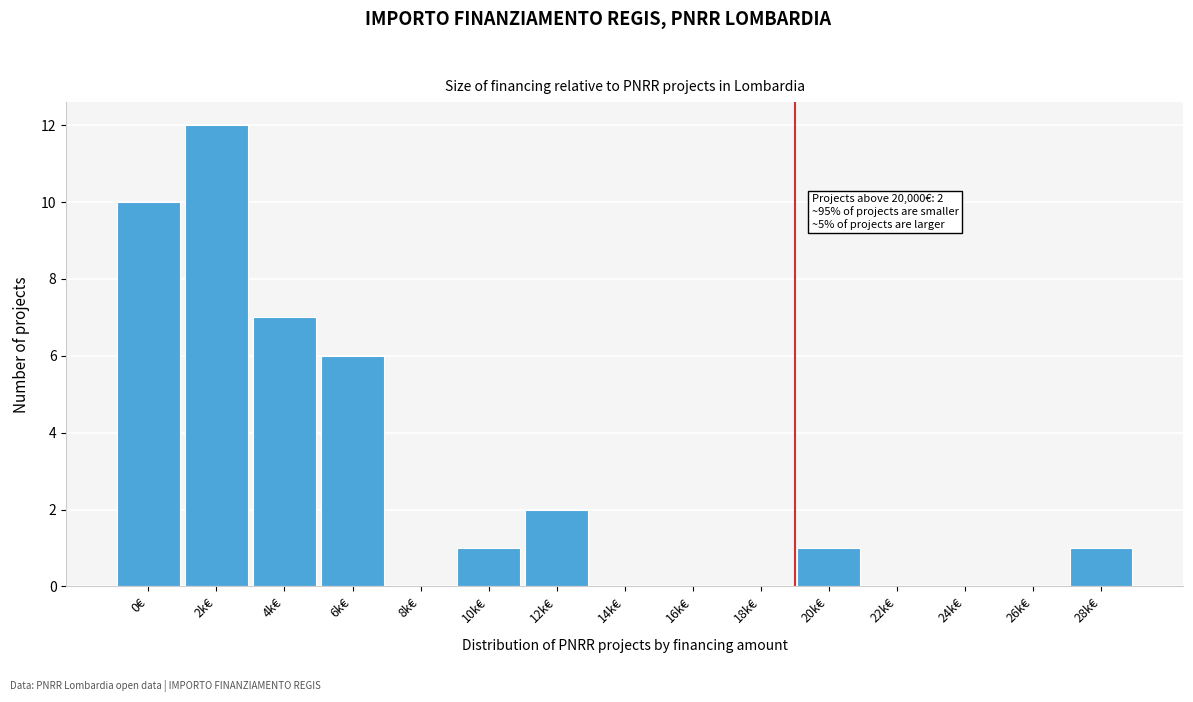

Reading left to right, what are all the values shown in this chart?

0€=10	2k€=12	4k€=7	6k€=6	8k€=0	10k€=1	12k€=2	14k€=0	16k€=0	18k€=0	20k€=1	22k€=0	24k€=0	26k€=0	28k€=1